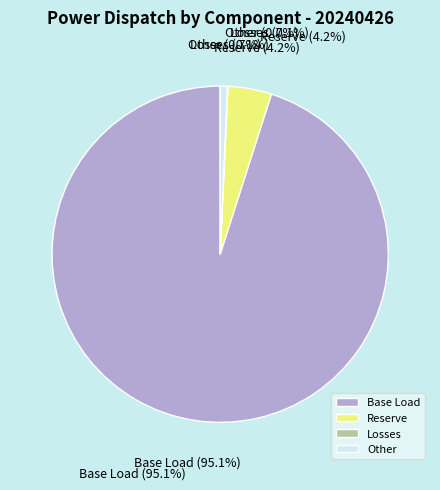

Combined, do 7 and 4 account for over 50%?

No